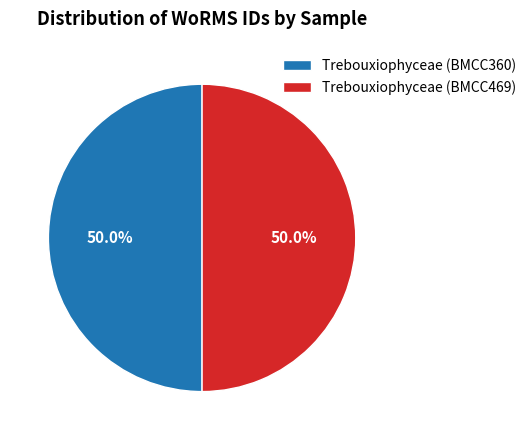

Do Trebouxiophyceae (BMCC469) and Trebouxiophyceae (BMCC360) together represent more than half of the pie?

Yes